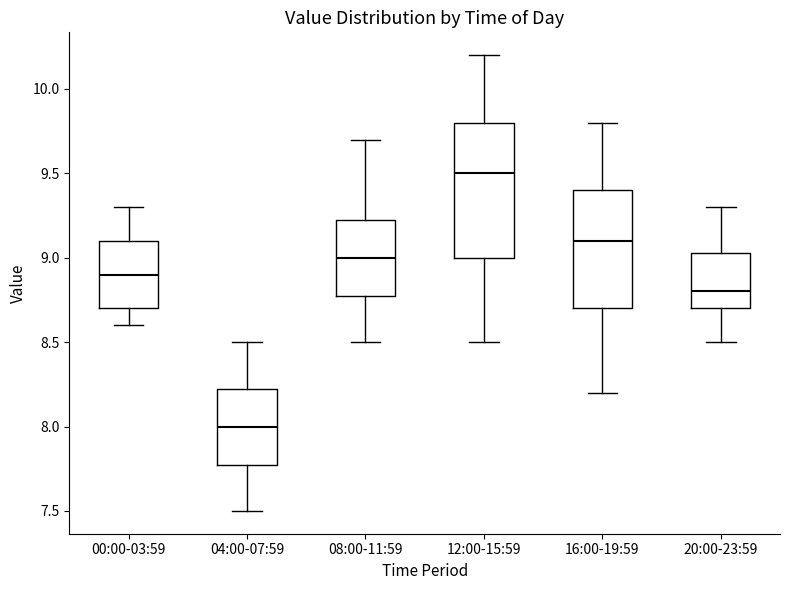

Reading left to right, read every box against the y-axis: the position of its median line, the range the box covers, and the ends of its whiskers. The values are not printed on the chart, so give them approximately, as read against the axis.

00:00-03:59: median 8.90, box 8.70 to 9.10, whiskers 8.60 to 9.30
04:00-07:59: median 8.00, box 7.80 to 8.25, whiskers 7.50 to 8.50
08:00-11:59: median 9.00, box 8.80 to 9.25, whiskers 8.50 to 9.70
12:00-15:59: median 9.50, box 9.00 to 9.80, whiskers 8.50 to 10.20
16:00-19:59: median 9.10, box 8.70 to 9.40, whiskers 8.20 to 9.80
20:00-23:59: median 8.80, box 8.70 to 9.05, whiskers 8.50 to 9.30